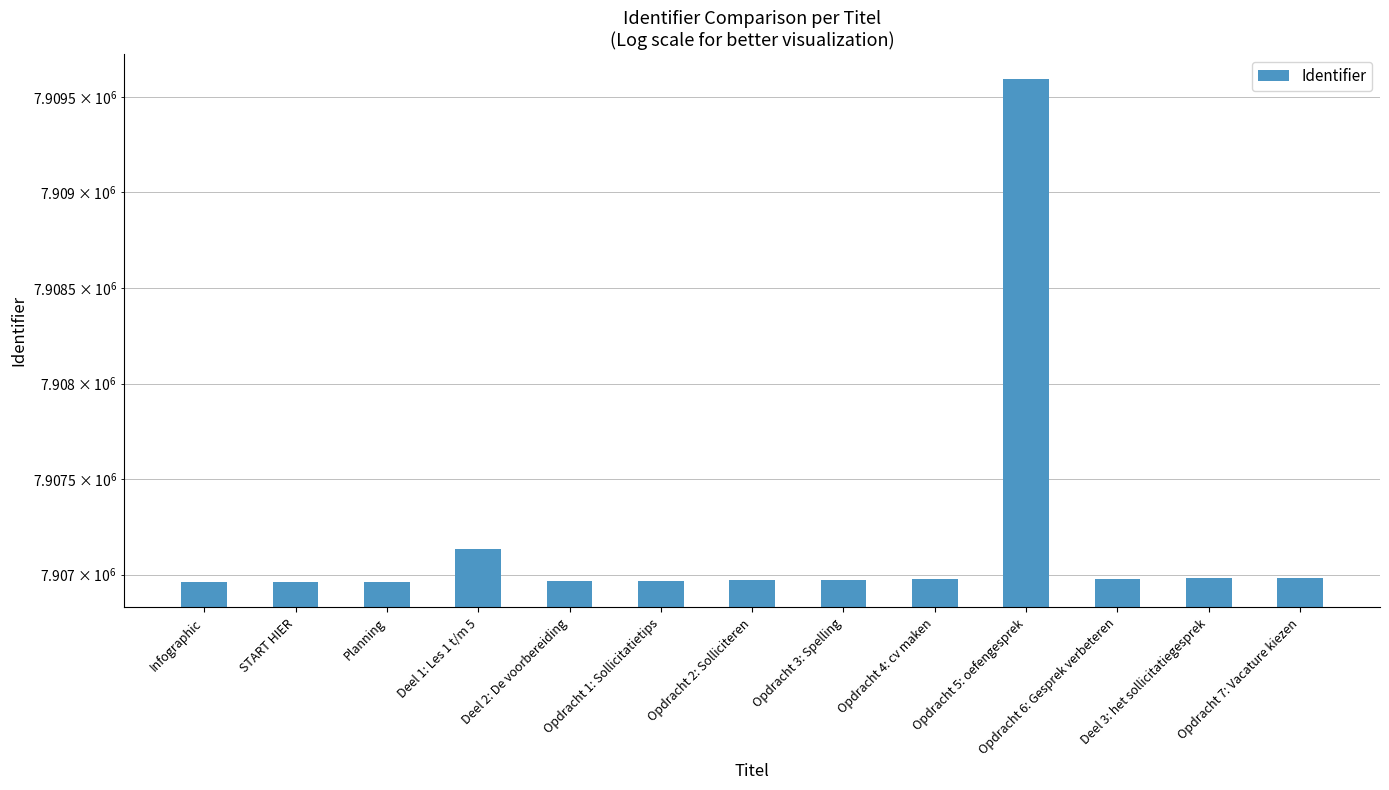

List the labels in order of value, smallest first.

Infographic, START HIER, Planning, Deel 2: De voorbereiding, Opdracht 1: Sollicitatietips, Opdracht 2: Solliciteren, Opdracht 3: Spelling, Opdracht 4: cv maken, Opdracht 6: Gesprek verbeteren, Deel 3: het sollicitatiegesprek, Opdracht 7: Vacature kiezen, Deel 1: Les 1 t/m 5, Opdracht 5: oefengesprek